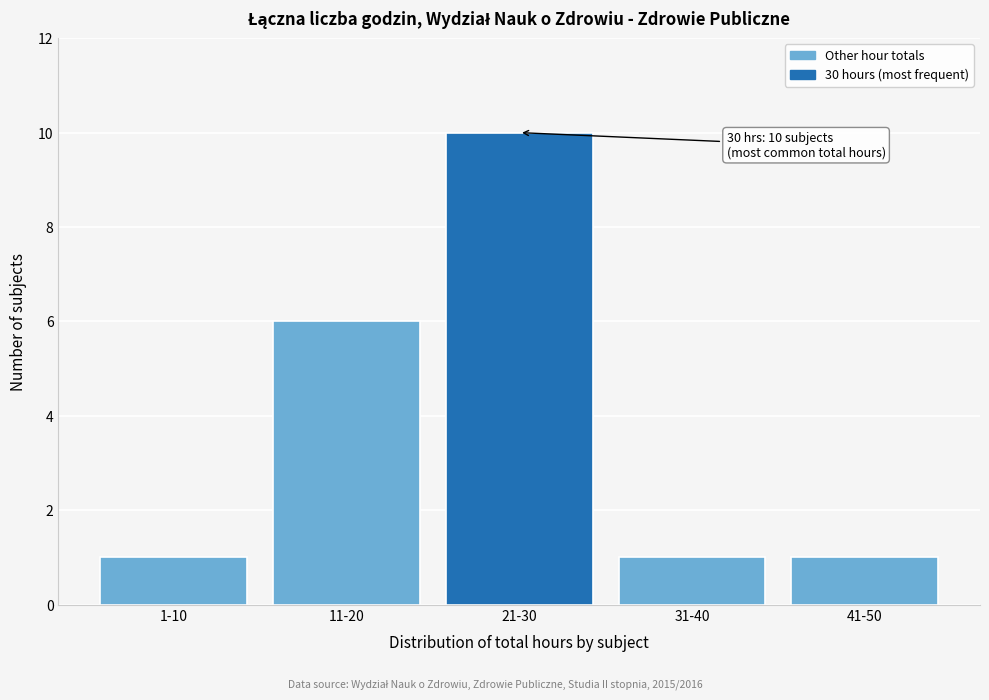

Reading left to right, transcribe all the data shown in this chart.

1	6	10	1	1